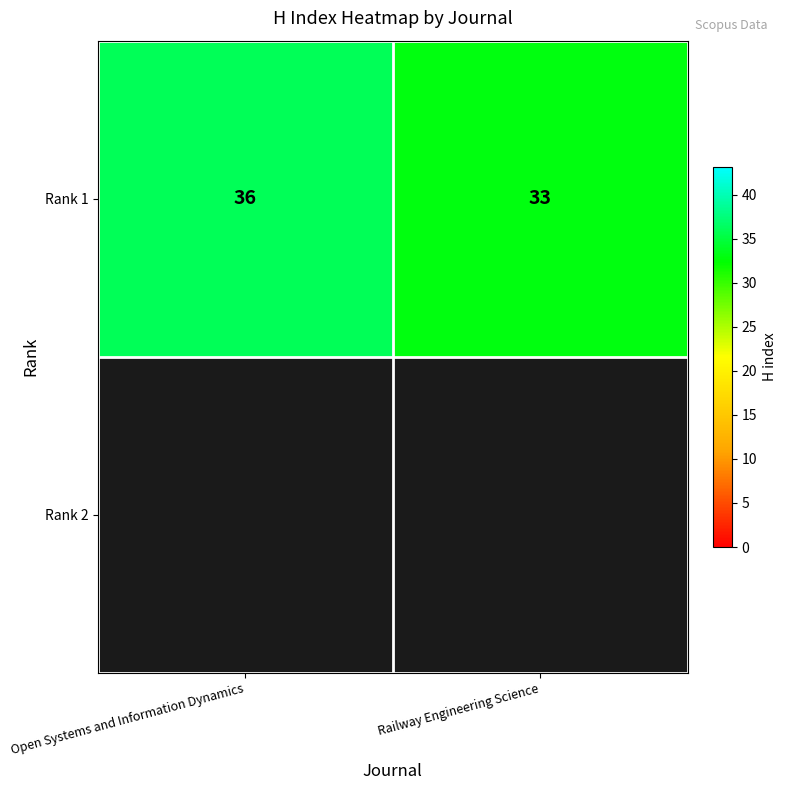

How many data points are less than 36?

1